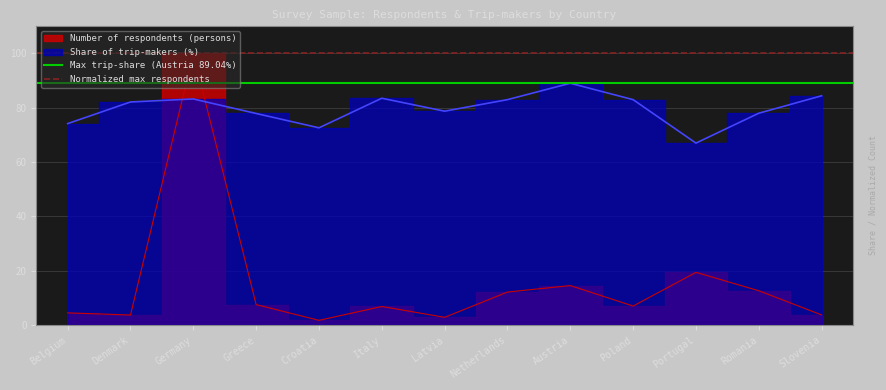

What is the sum of the Normalized max respondents values at Belgium and Denmark?

200.0